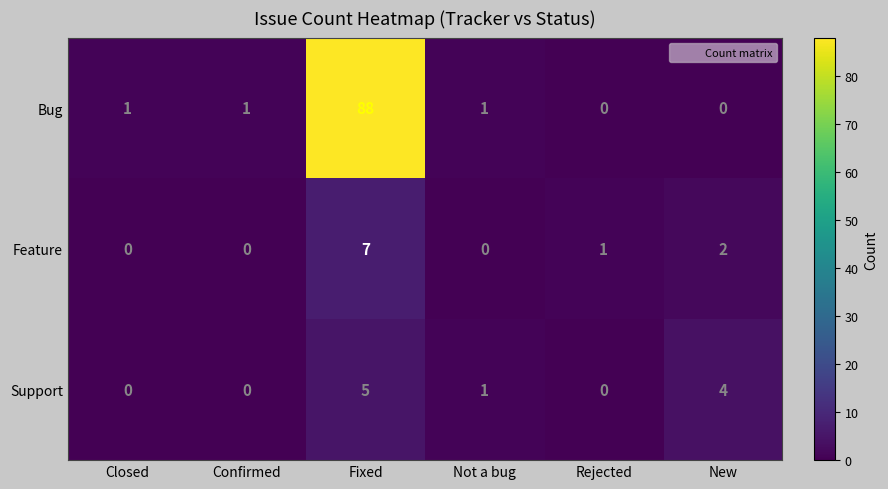

Rank the series by their maximum value, from lowest to highest.

Support, Feature, Bug